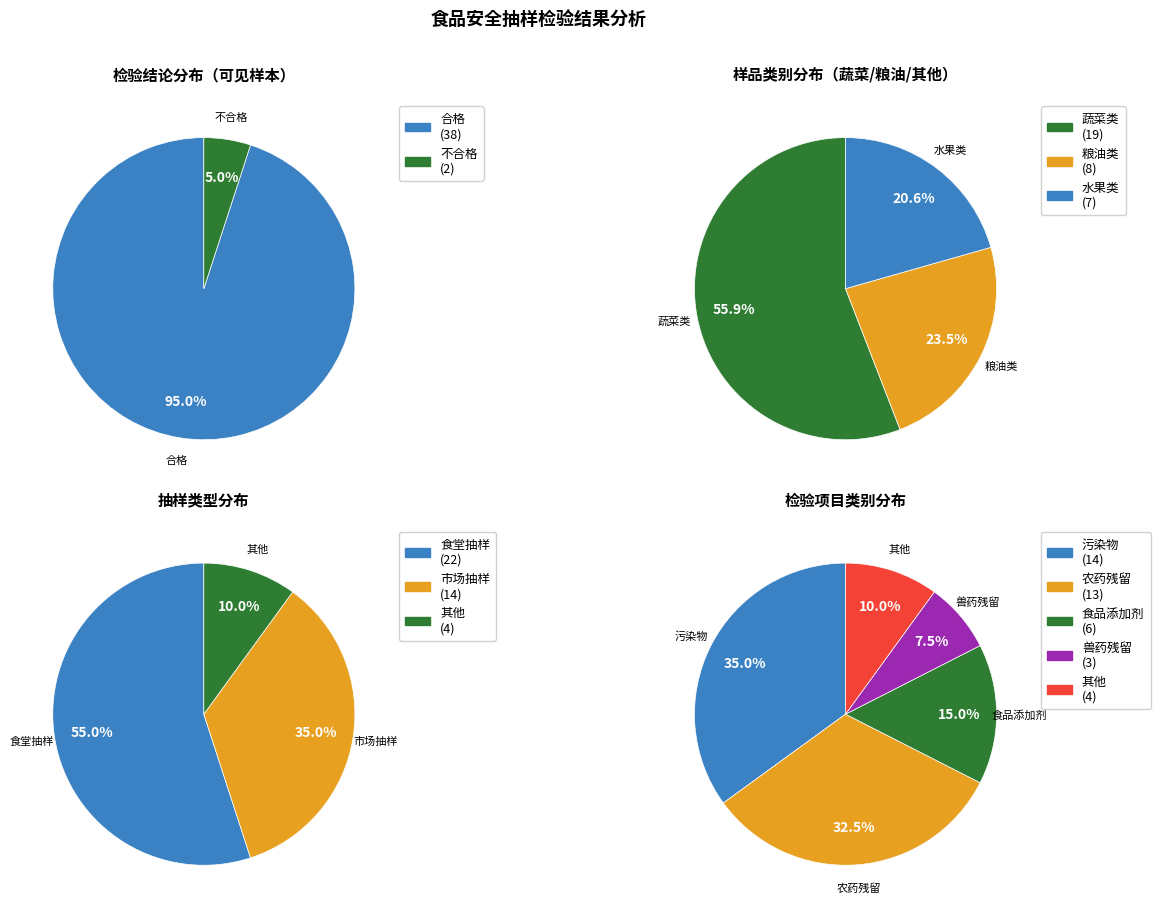

Is it true that 合格 is 86% of the pie?

False